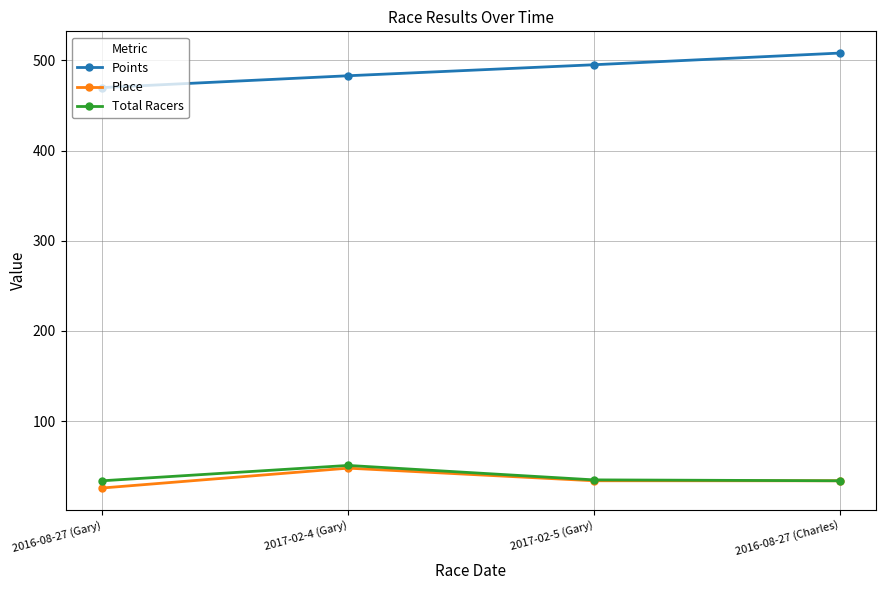

True or false: Place has a value of 14.9 at 2016-08-27 (Charles).

False